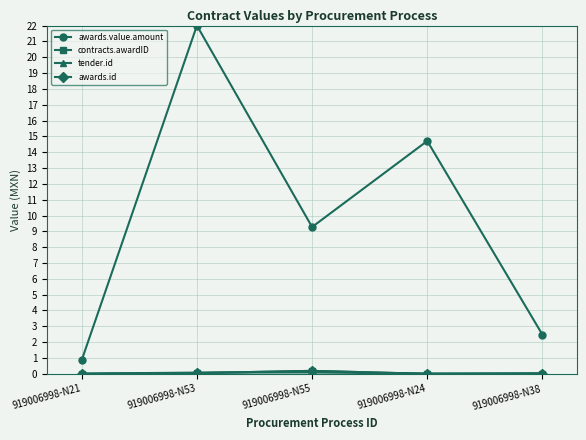

Reading right to left, list all the values displayed in this chart.

awards.value.amount: 2.5	14.7	9.3	22.0	0.9
contracts.awardID: 0.0	0.0	0.2	0.0	0.0
tender.id: 0.0	0.0	0.1	0.1	0.0
awards.id: 0.0	0.0	0.2	0.0	0.0